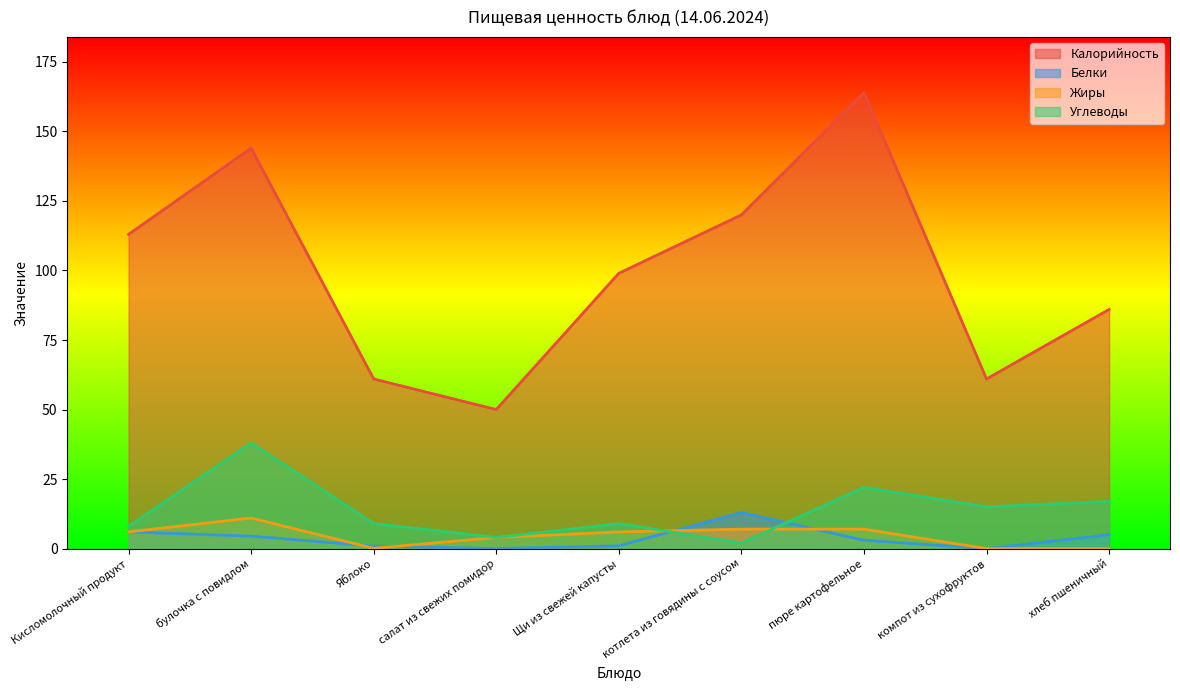

Which series changed the most between булочка с повидлом and пюре картофельное?

Калорийность